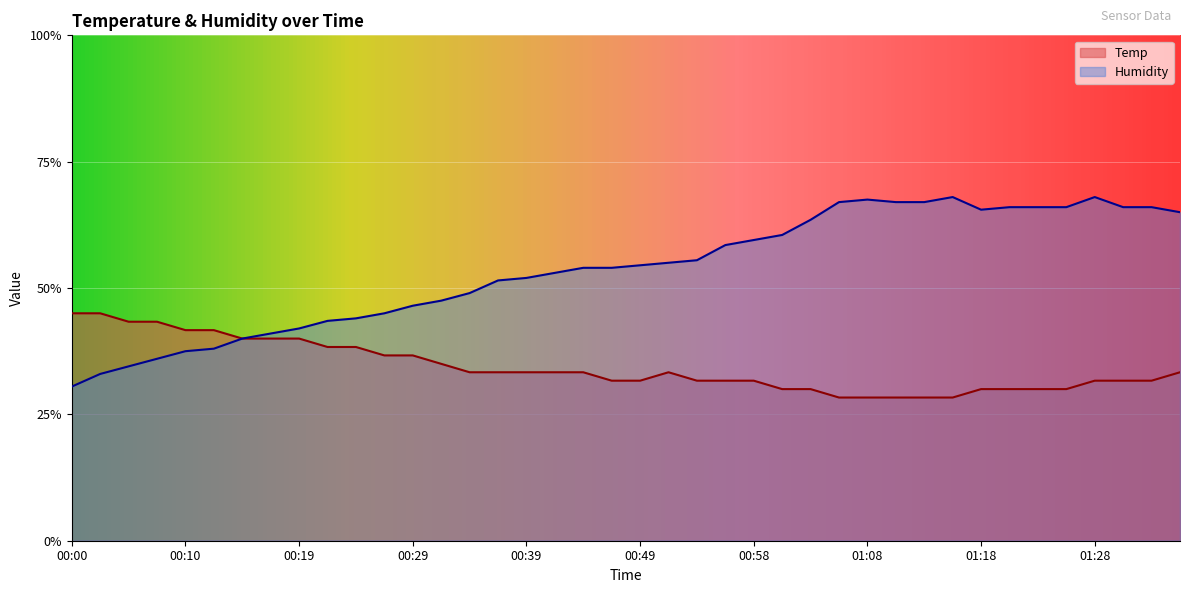

Reading left to right, transcribe all the data shown in this chart.

Temp: 45.0	45.0	43.3	43.3	41.7	41.7	40.0	40.0	40.0	38.3	38.3	36.7	36.7	35.0	33.3	33.3	33.3	33.3	33.3	31.7	31.7	33.3	31.7	31.7	31.7	30.0	30.0	28.3	28.3	28.3	28.3	28.3	30.0	30.0	30.0	30.0	31.7	31.7	31.7	33.3
Humidity: 30.5	33.0	34.5	36.0	37.5	38.0	40.0	41.0	42.0	43.5	44.0	45.0	46.5	47.5	49.0	51.5	52.0	53.0	54.0	54.0	54.5	55.0	55.5	58.5	59.5	60.5	63.5	67.0	67.5	67.0	67.0	68.0	65.5	66.0	66.0	66.0	68.0	66.0	66.0	65.0